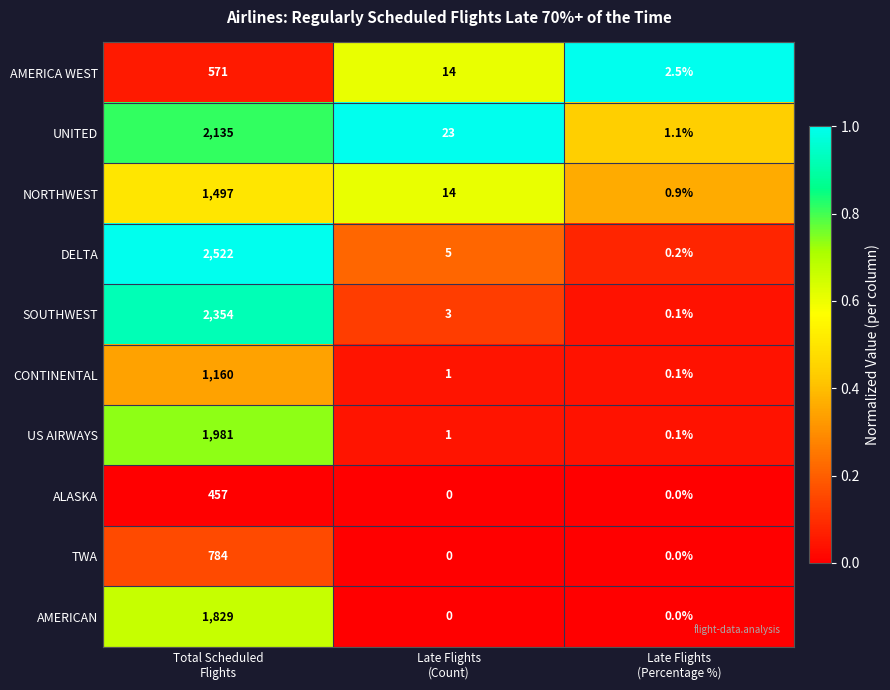

Which series has the largest total across all categories?

DELTA